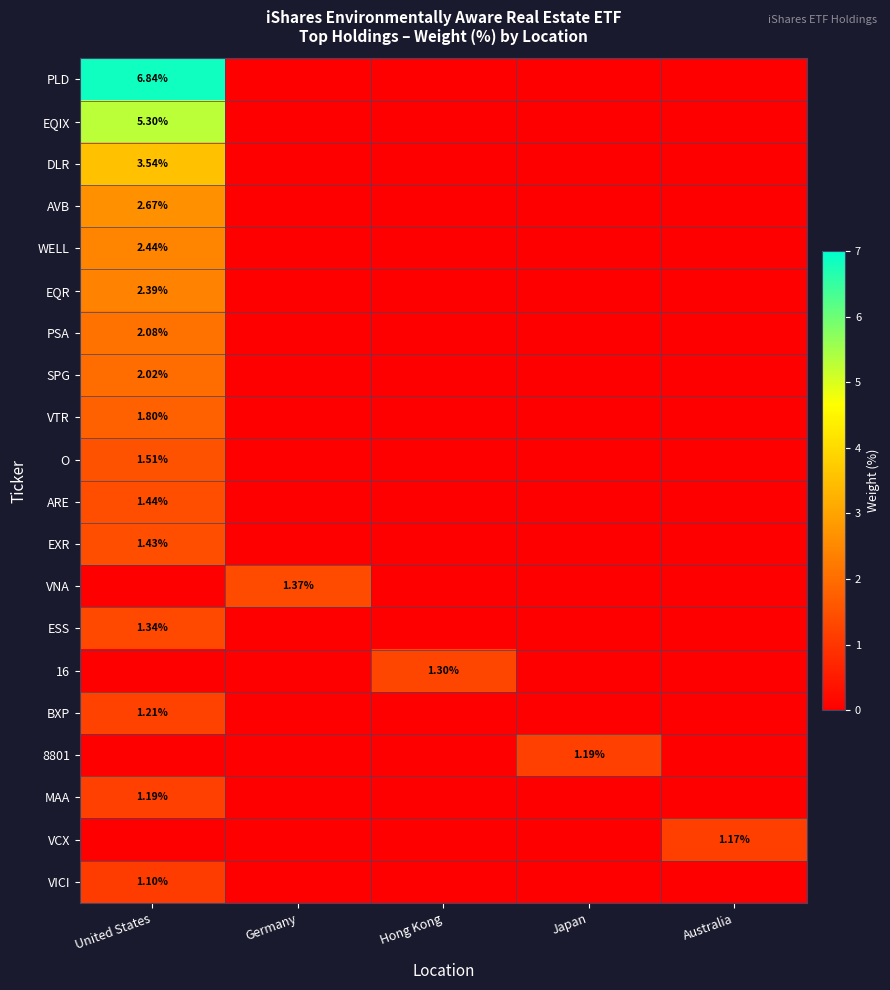

The VICI series shows 0.0 at Australia. True or false?

True